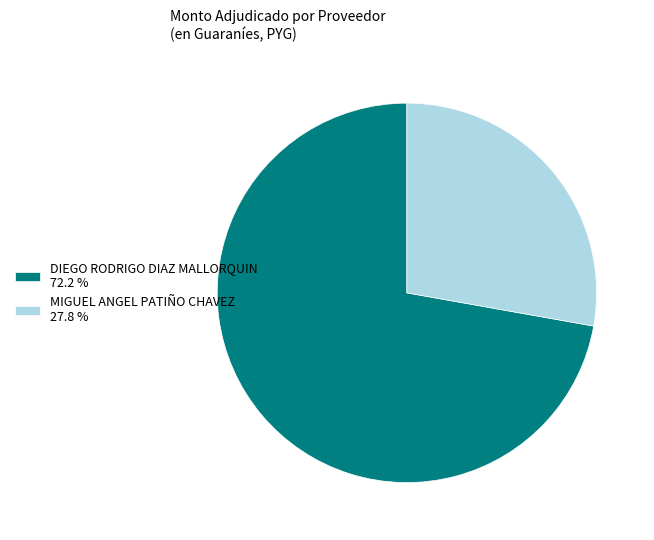

Is it true that DIEGO RODRIGO DIAZ MALLORQUIN is 61% of the pie?

False